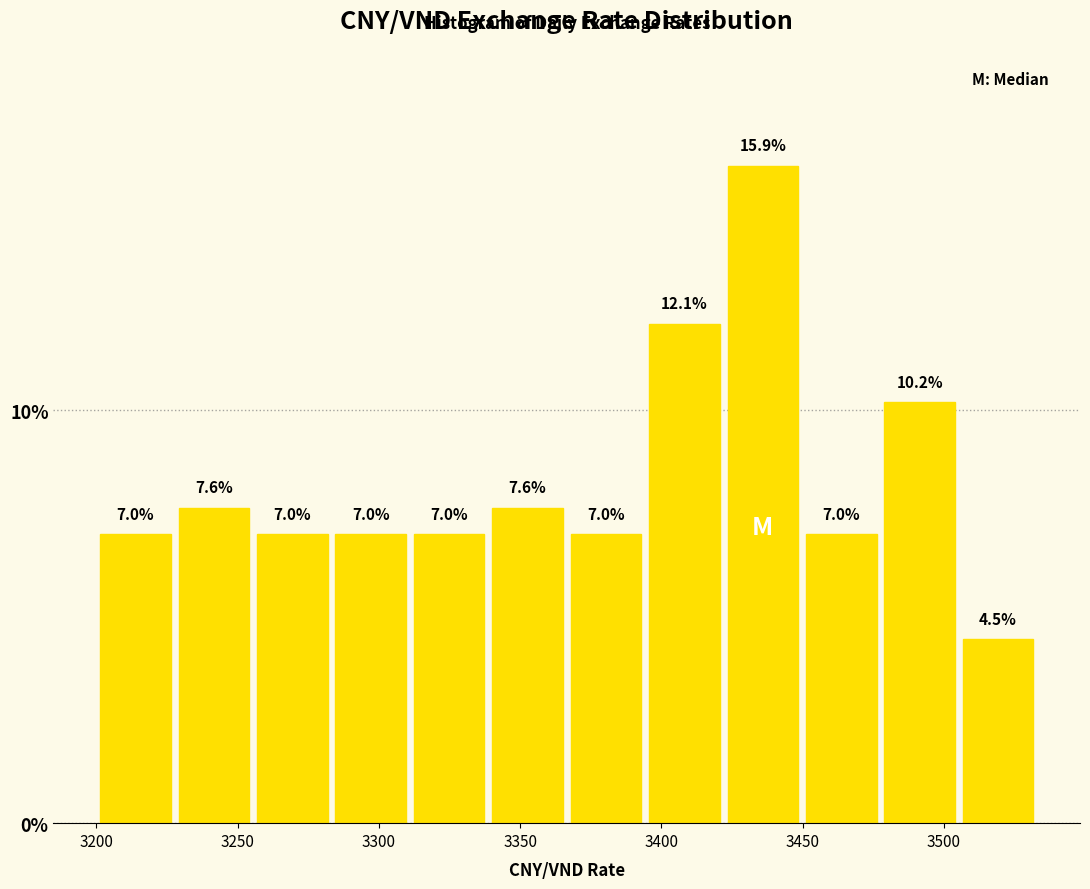

How tall is the bar that spans 3450 to 3480 on the x-axis? The bar edges are not printed on the chart, so give them approximately, as read against the axis.

7.0